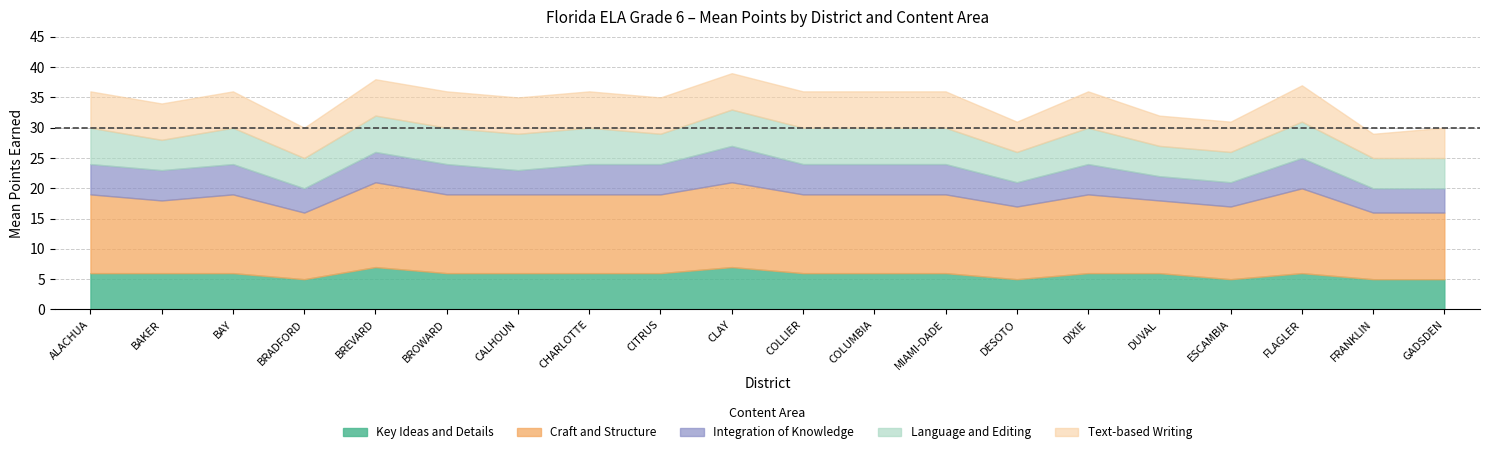

Which series changed the most between 11 and 17?

craft